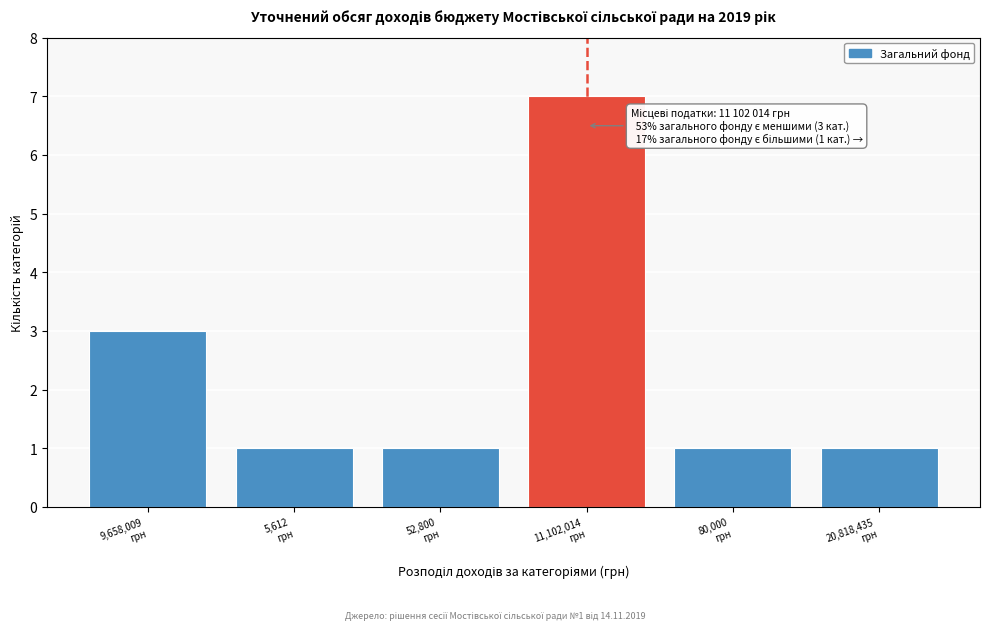

Reading left to right, what are all the values shown in this chart?

3	1	1	7	1	1